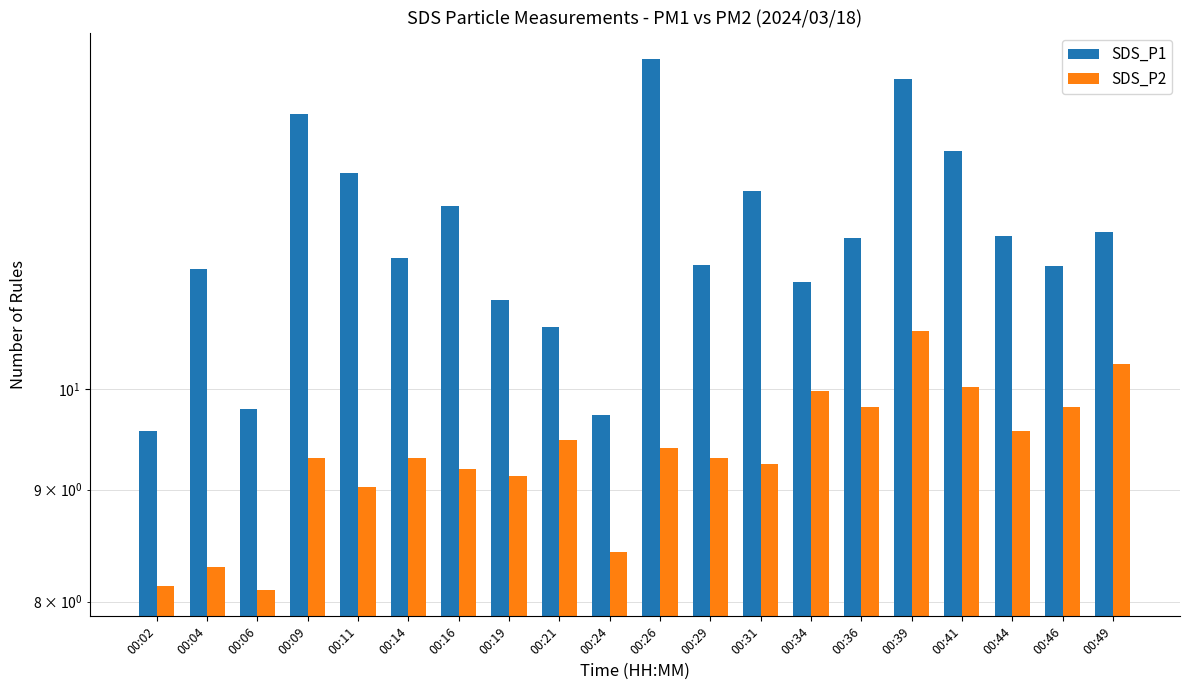

How many groups of bars are there?

20